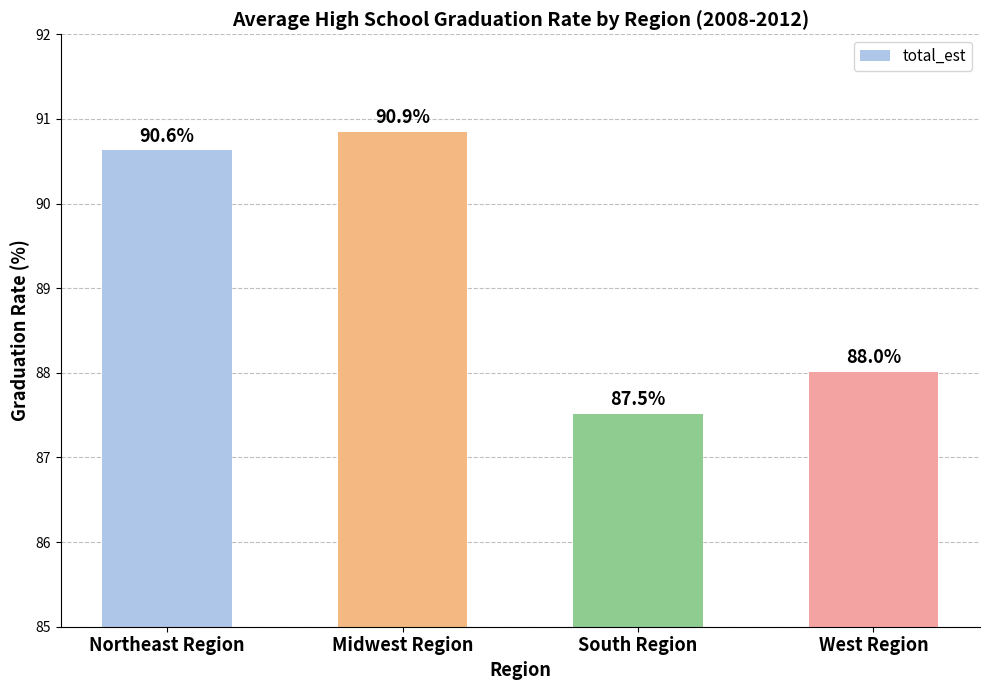

What is the difference between the maximum and minimum values?

3.3